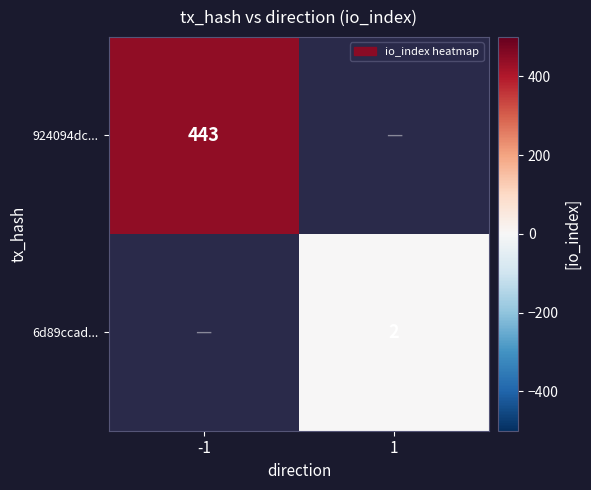

Count the number of categories in the chart.

2